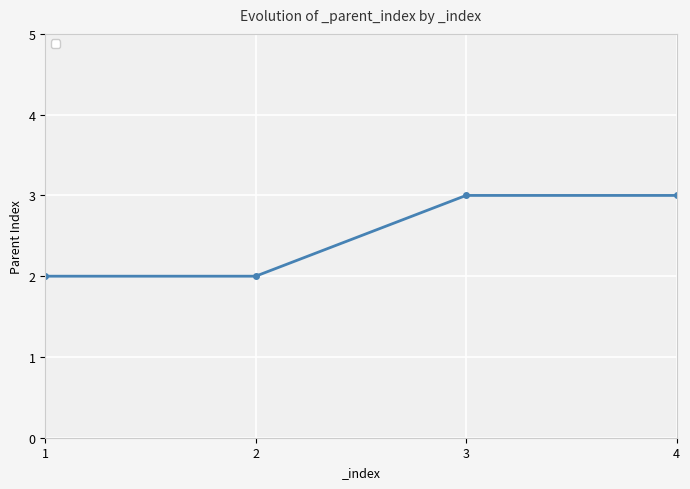

True or false: the data has more than 1 interior local peaks.

False